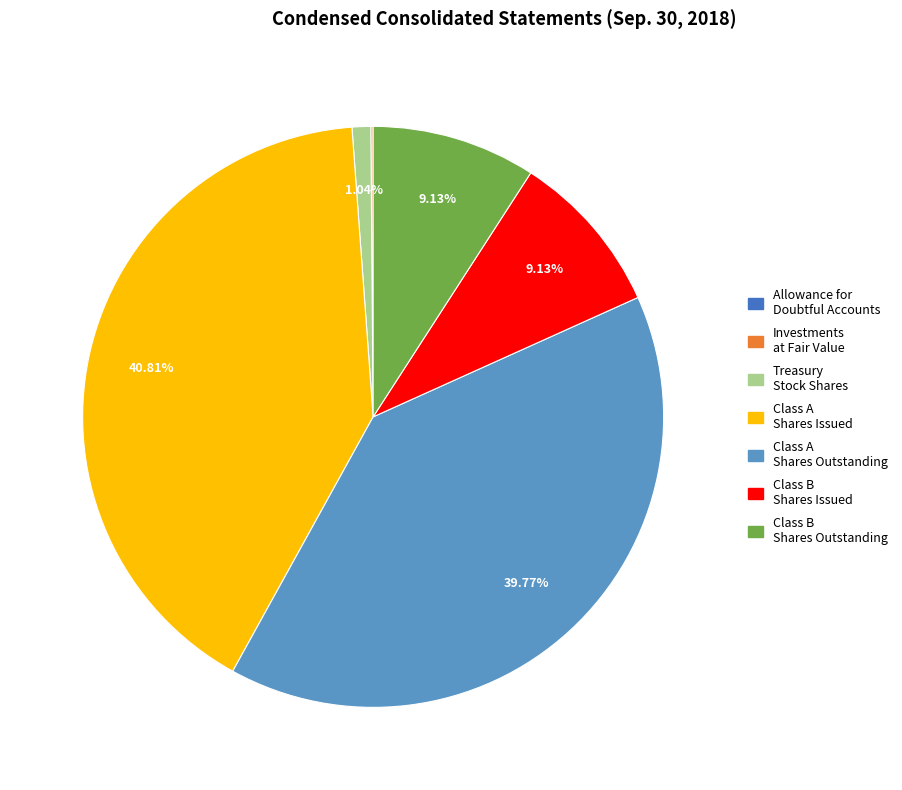

Is there a majority slice in this chart?

No